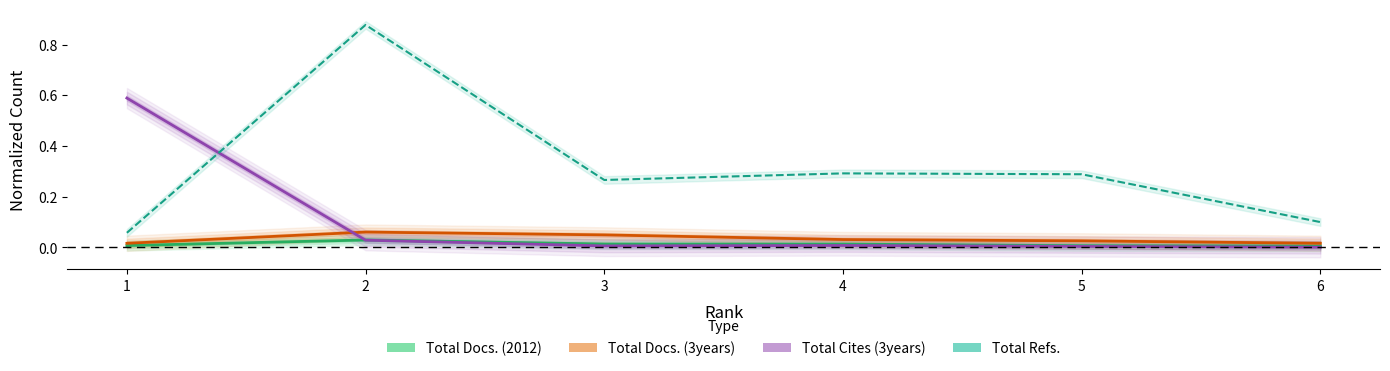

Is this an area chart (filled region under the line)?

No